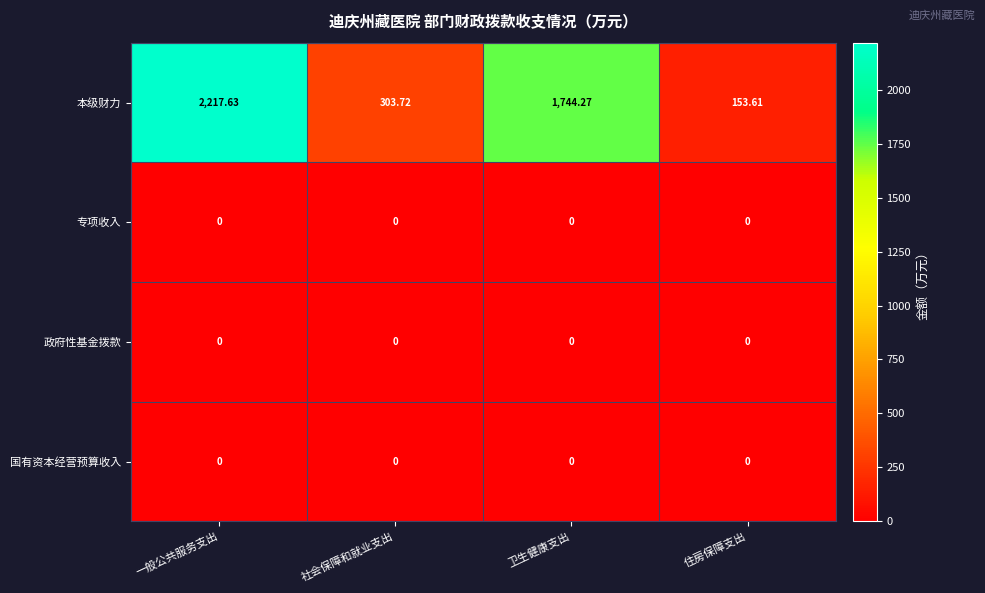

Between 一般公共服务支出 and 卫生健康支出, which series saw the biggest shift?

本级财力